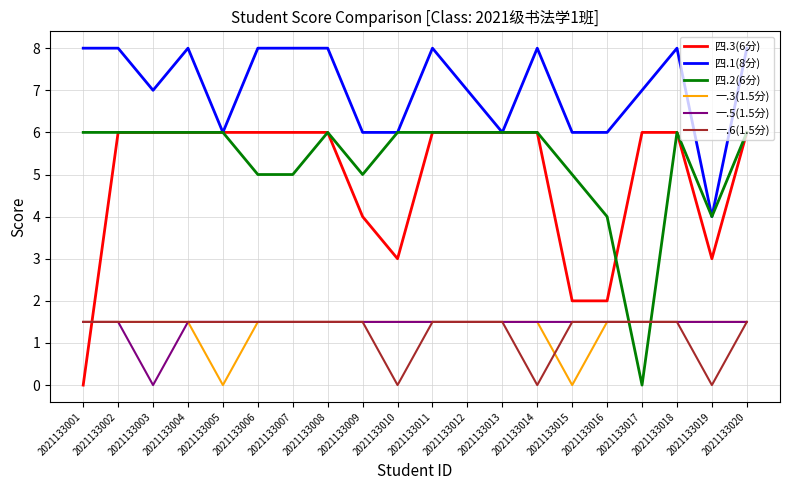

True or false: 一.6(1.5分) and 四.1(8分) intersect in this chart.

False